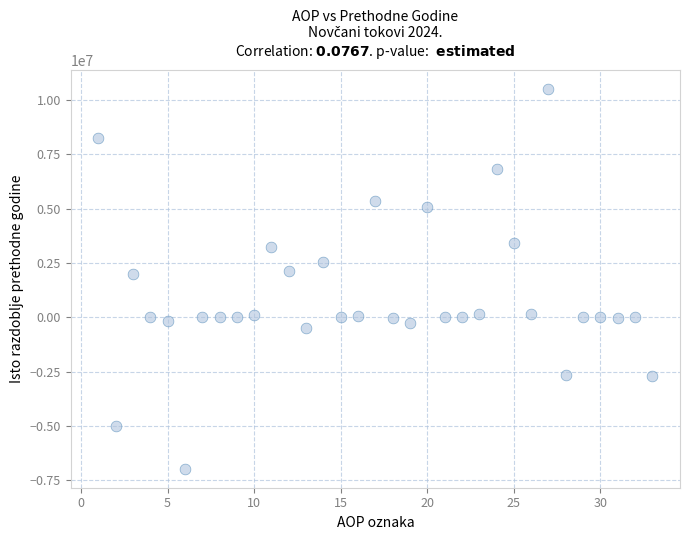

What is the range of X values (max minus min)?

32